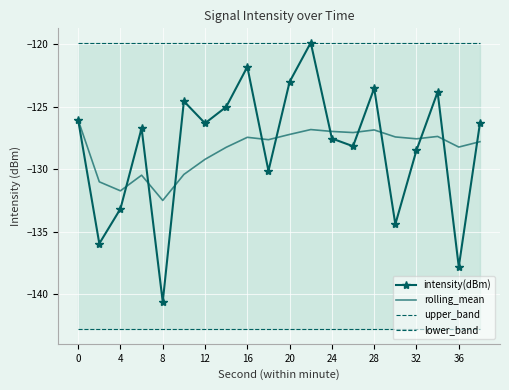

Is it true that intensity(dBm) equals -123.0 at 20?

True